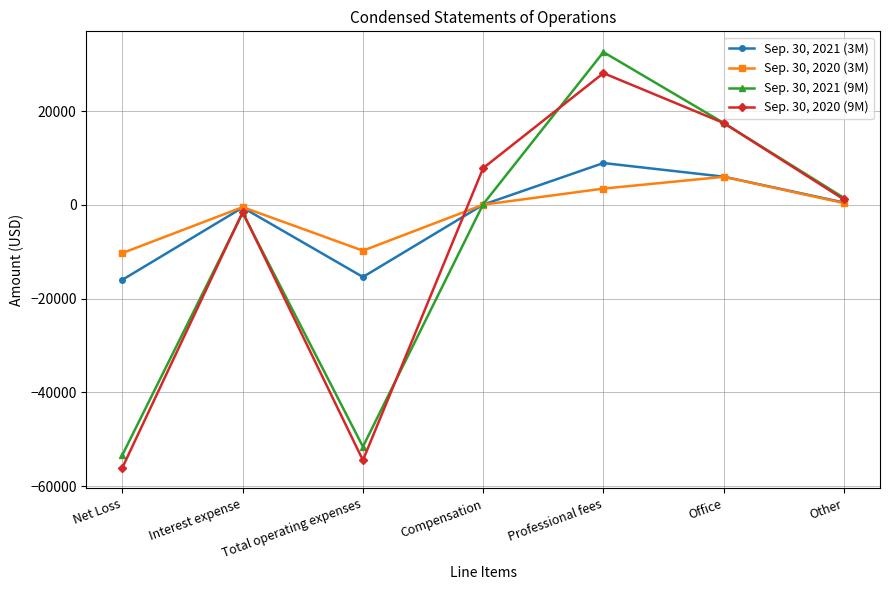

Which series has the largest total across all categories?

Sep. 30, 2020 (3M)